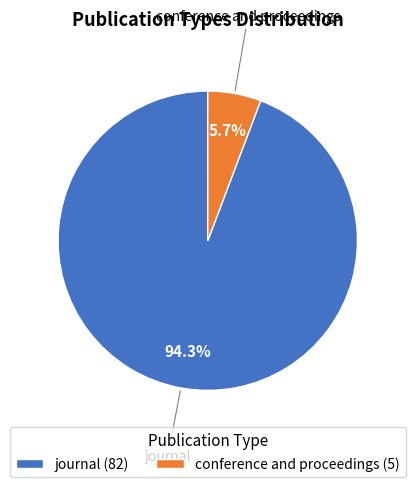

Combined, do journal and conference and proceedings account for over 50%?

Yes